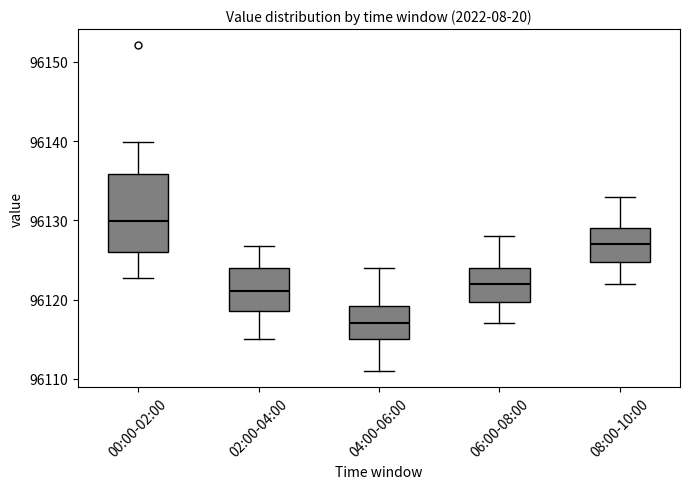

Reading left to right, read every box against the y-axis: the position of its median line, the range the box covers, and the ends of its whiskers. The values are not printed on the chart, so give them approximately, as read against the axis.

00:00-02:00: median 96130, box 96126 to 96136, whiskers 96123 to 96140
02:00-04:00: median 96121, box 96119 to 96124, whiskers 96115 to 96127
04:00-06:00: median 96117, box 96115 to 96119, whiskers 96111 to 96124
06:00-08:00: median 96122, box 96120 to 96124, whiskers 96117 to 96128
08:00-10:00: median 96127, box 96125 to 96129, whiskers 96122 to 96133